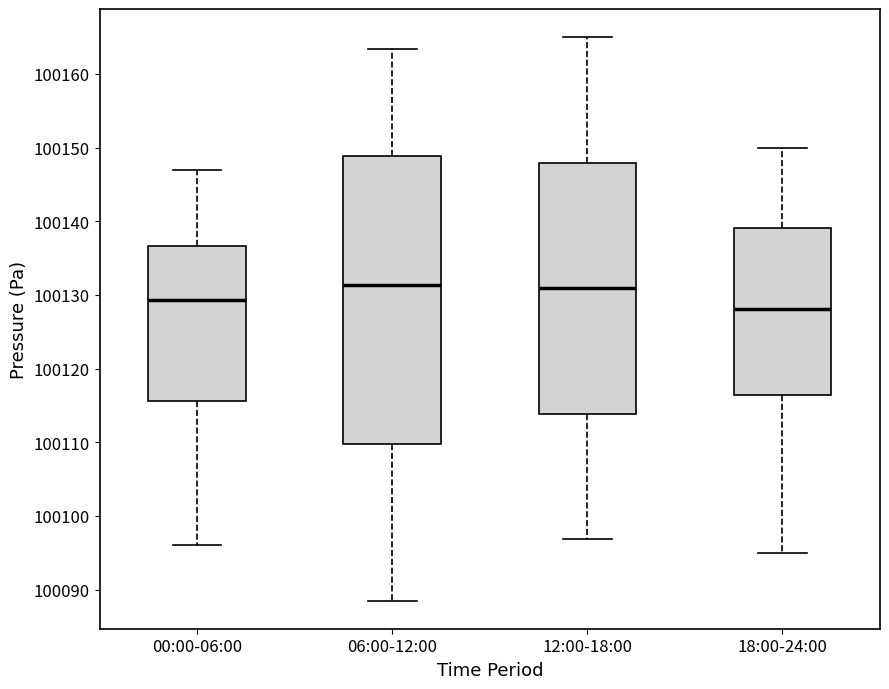

Where is the upper edge of the box for 00:00-06:00 on the y-axis? The values are not printed on the chart, so give them approximately, as read against the axis.

100137